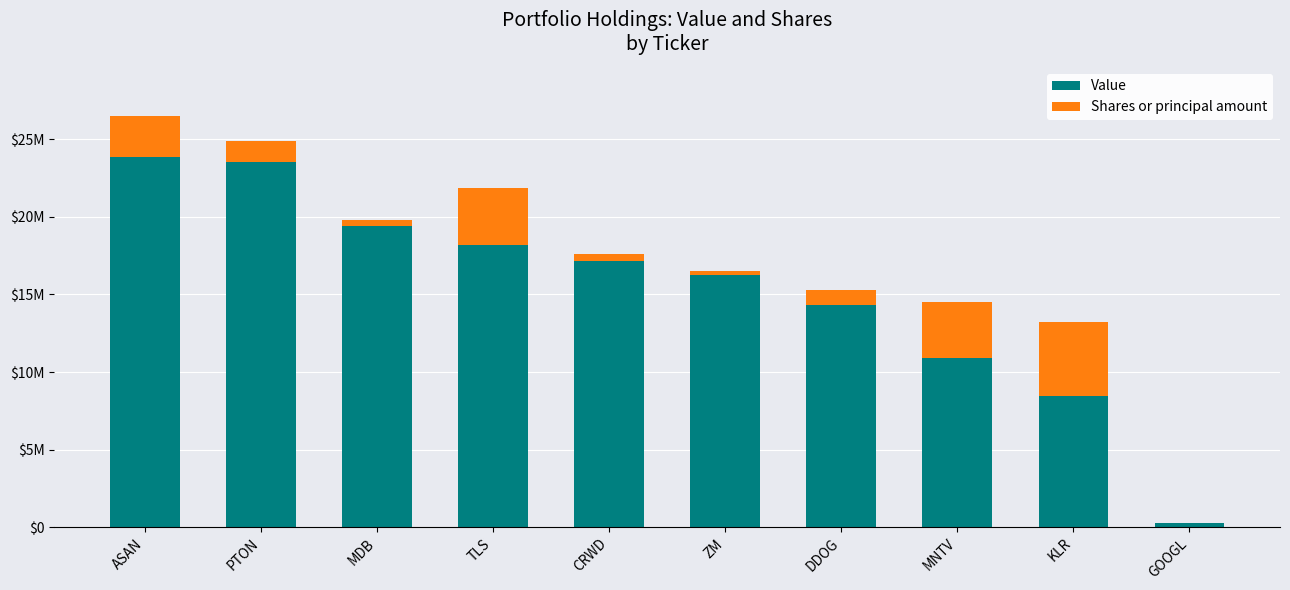

Between MDB and TLS, which is larger?

MDB